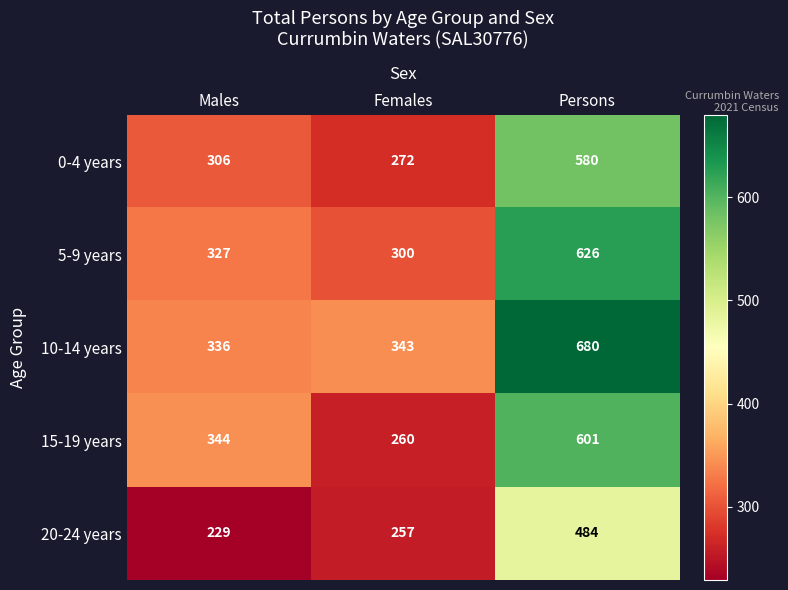

At which label does 10-14 years reach its minimum?

Males